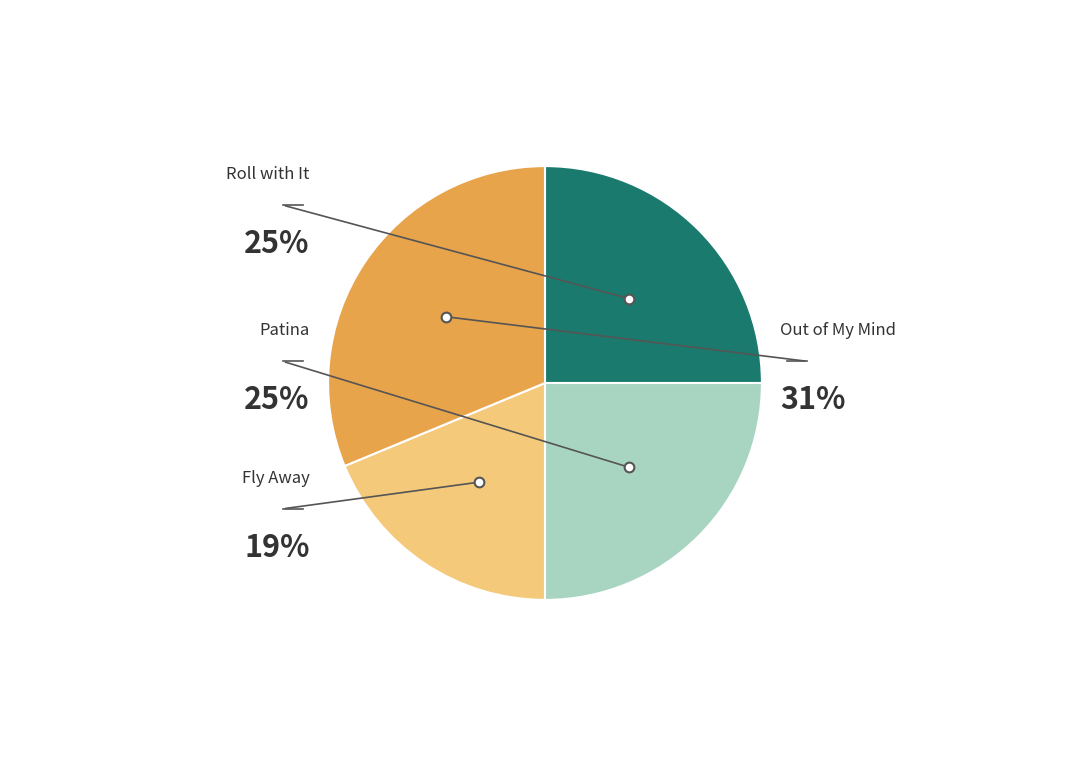

To the nearest percent, what percentage of the pie is Out of My Mind?

31%